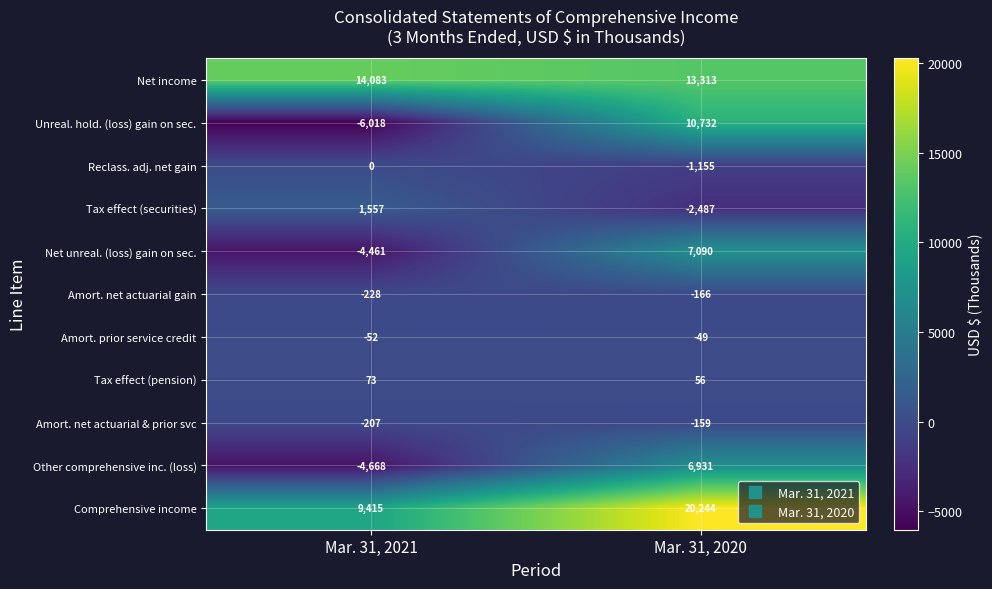

The value of Amort. net actuarial & prior svc at Mar. 31, 2021 is -341. True or false?

False